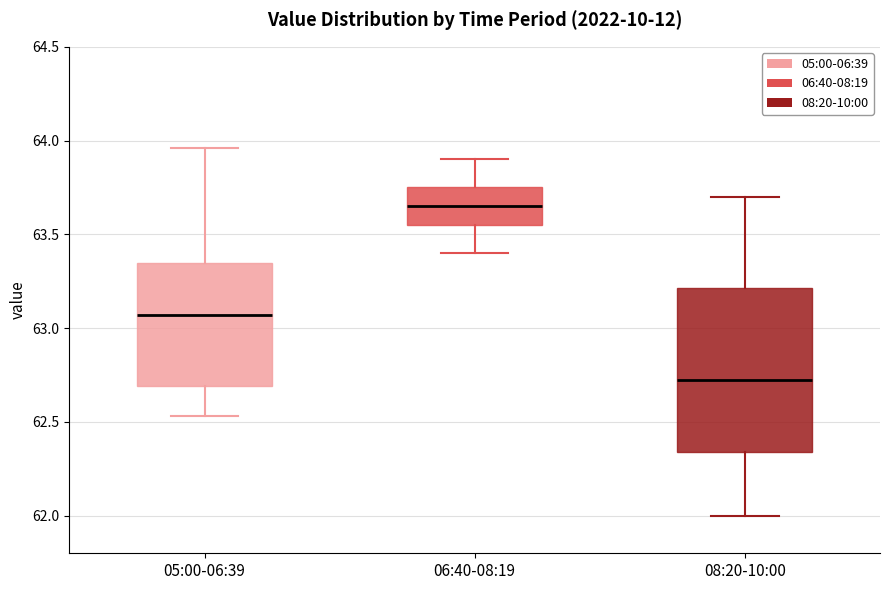

Where does the lower whisker of the box for 08:20-10:00 end on the y-axis? The values are not printed on the chart, so give them approximately, as read against the axis.

62.00